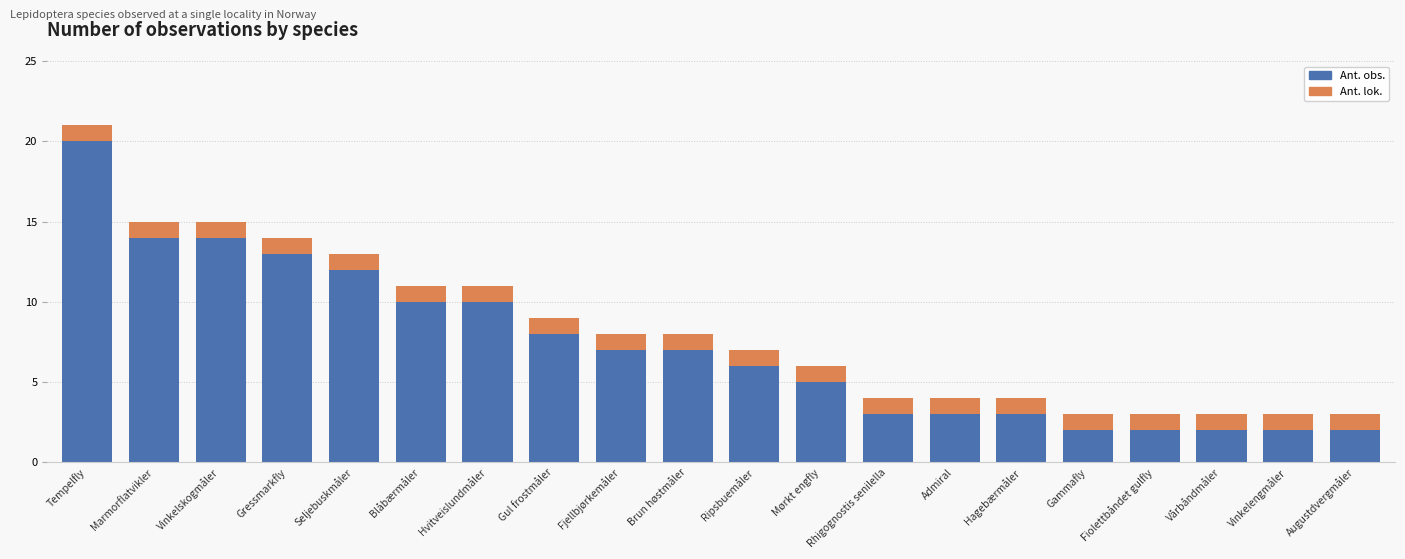

What is the total value across all series at Fiolettbåndet gulfly?

3